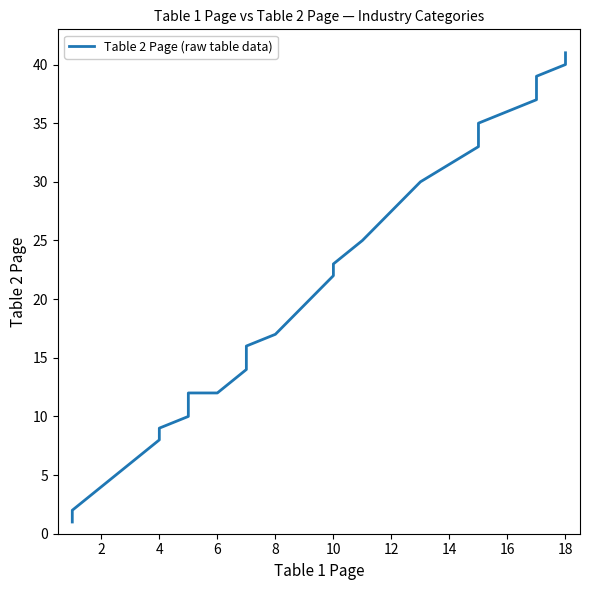

What is the minimum value shown in the chart?

1